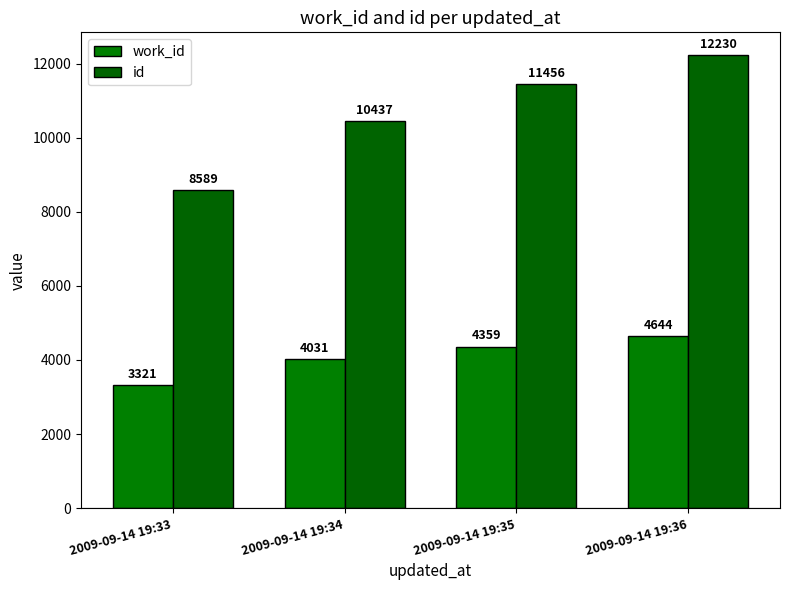

What is the value of the work_id bar at the 2nd from the left?

4031